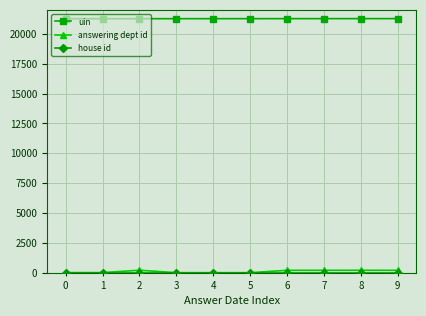

How many series are shown in this chart?

3